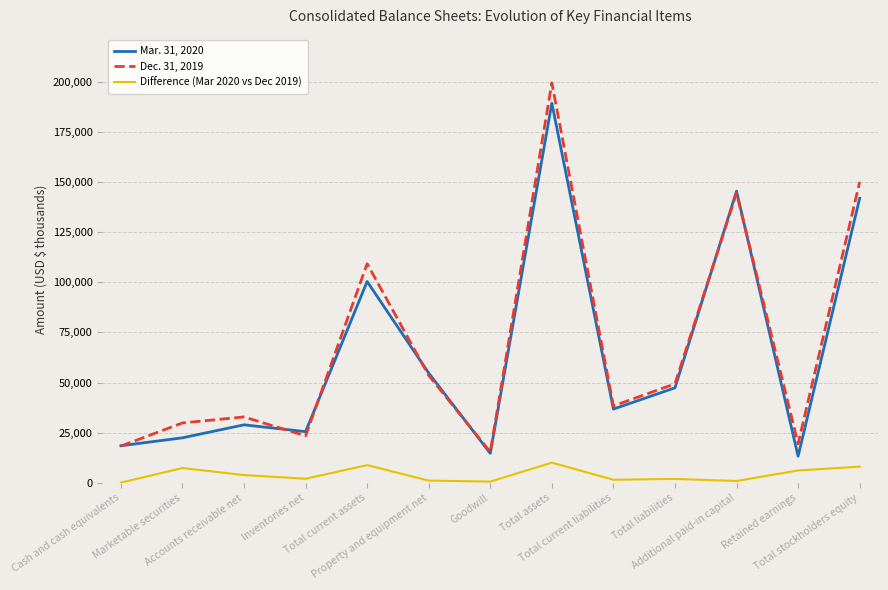

True or false: Dec. 31, 2019 has more than 0 points higher than both neighbors.

True